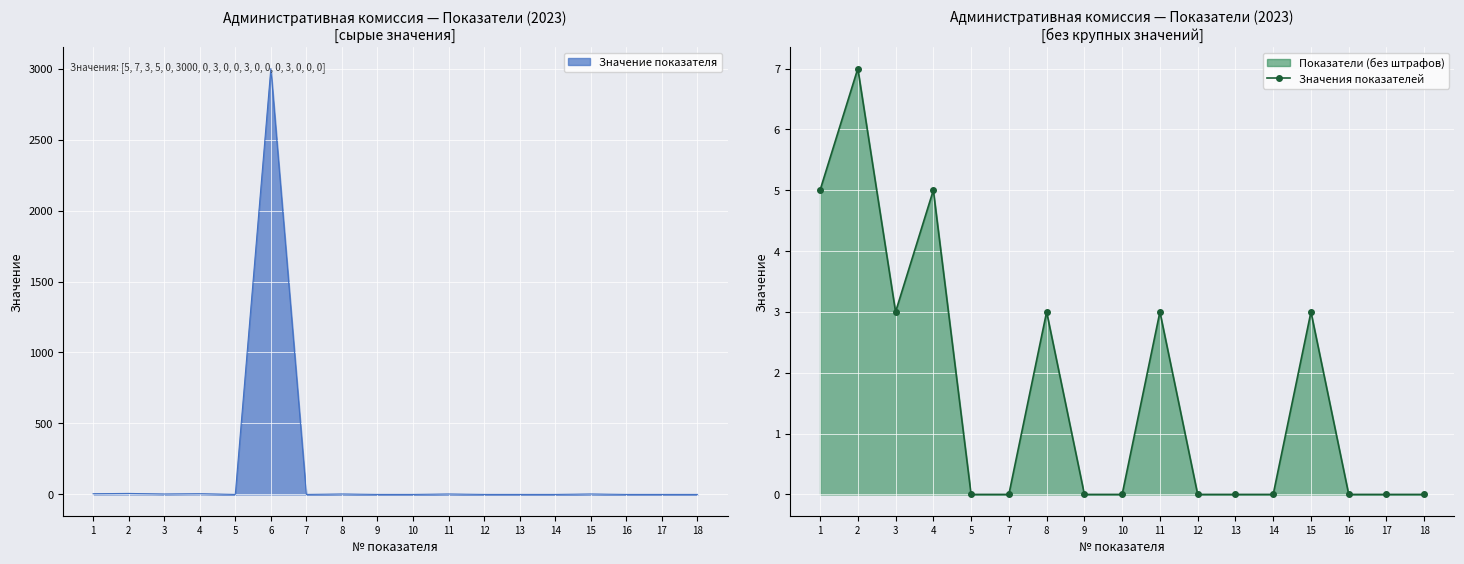

True or false: Значения показателей has more than 1 points higher than both neighbors.

True